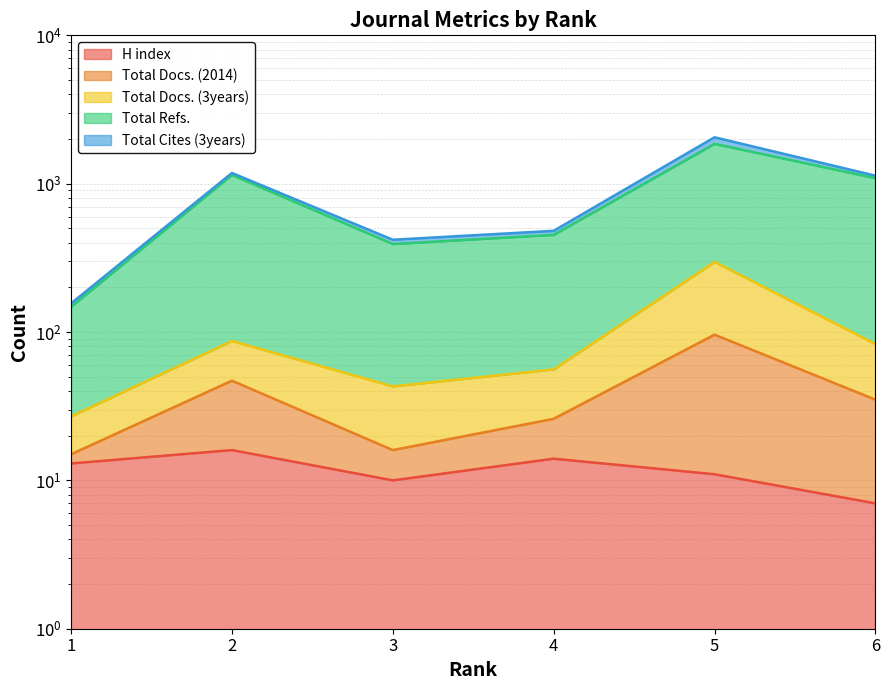

What is the greatest value displayed?

1857